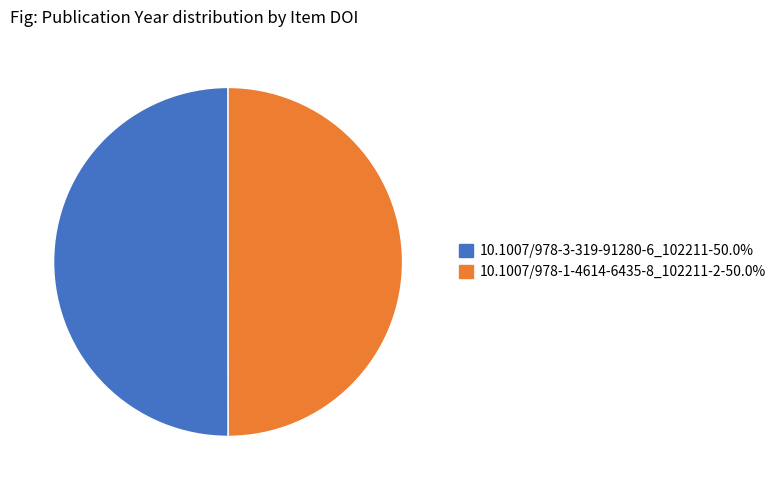

Do 10.1007/978-1-4614-6435-8_102211-2 and 10.1007/978-3-319-91280-6_102211 together represent more than half of the pie?

Yes